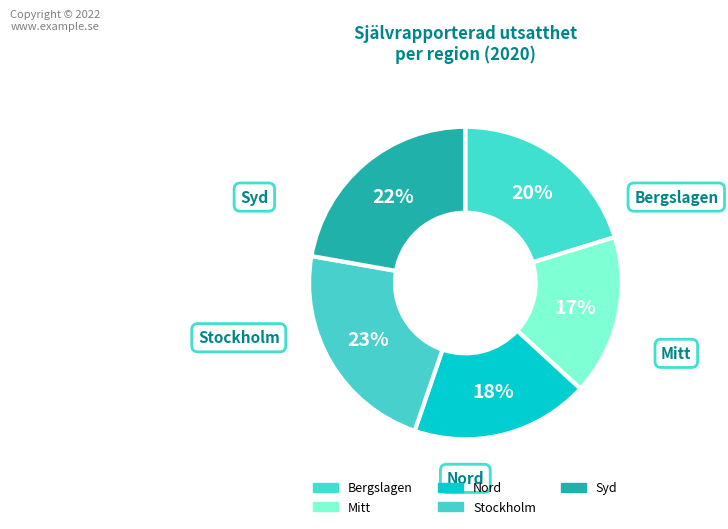

Approximately how many times larger is the value at Syd compared to Stockholm?

1.0